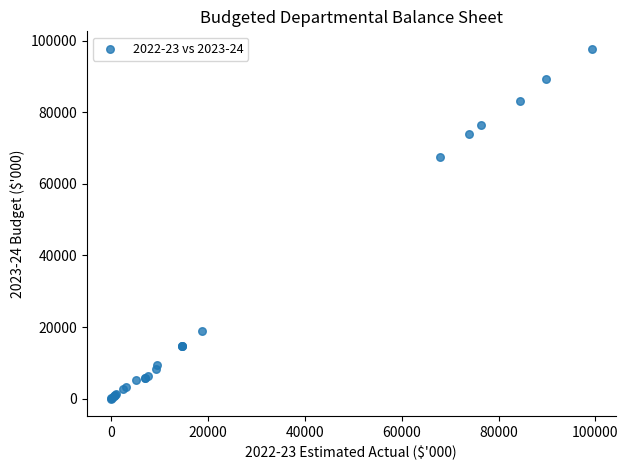

What Y value in the scatter plot is closest to 48882?

67497